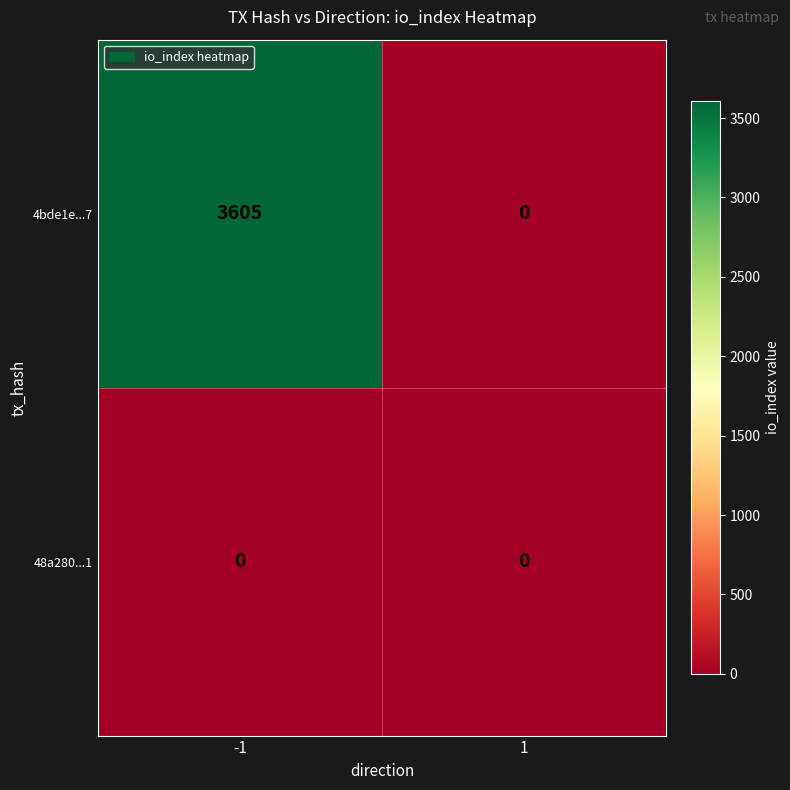

Reading left to right, extract all data points from this chart.

4bde1e...7: 3605	0
48a280...1: 0	0